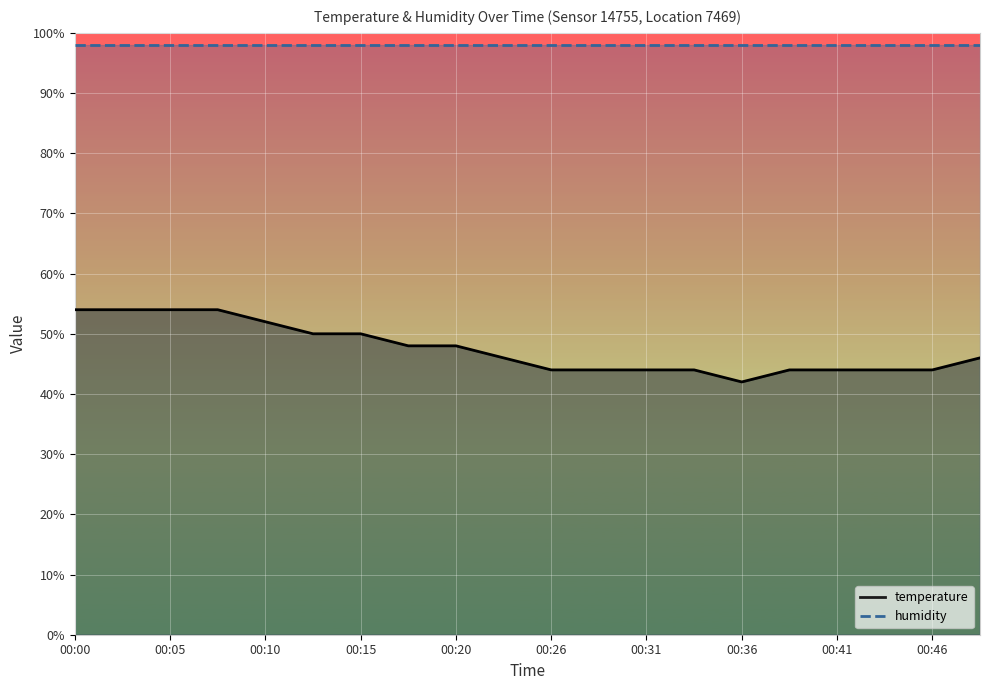

The value at 00:00 is 54.0. True or false?

True